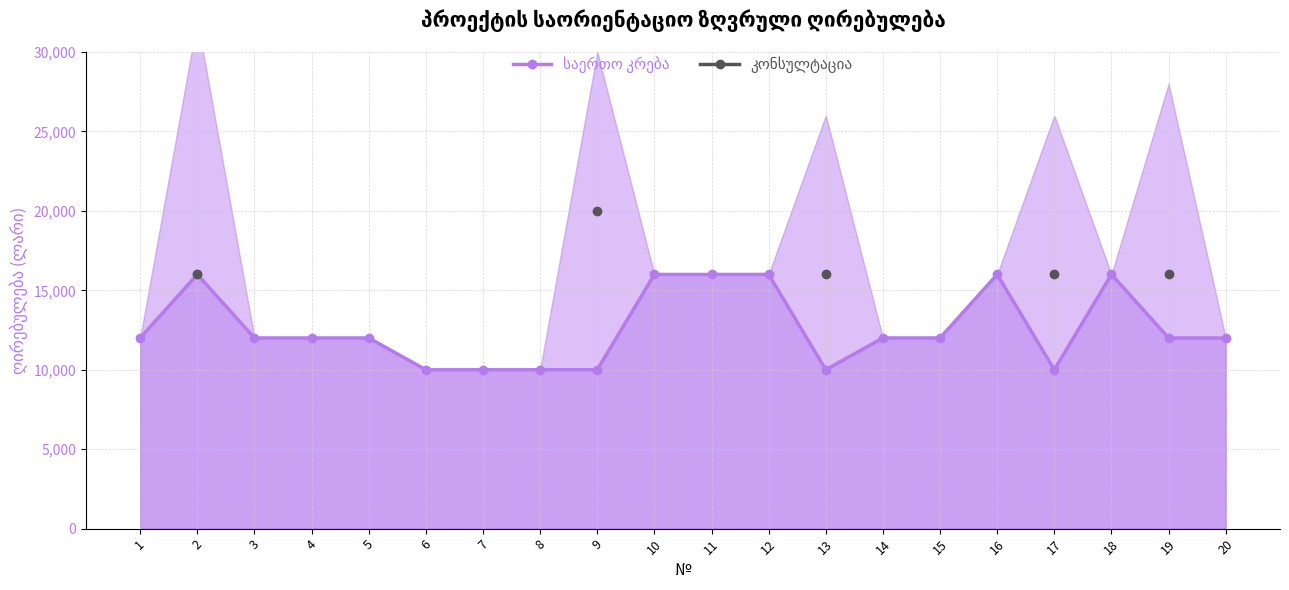

At which category is the sum across all series the highest?

2